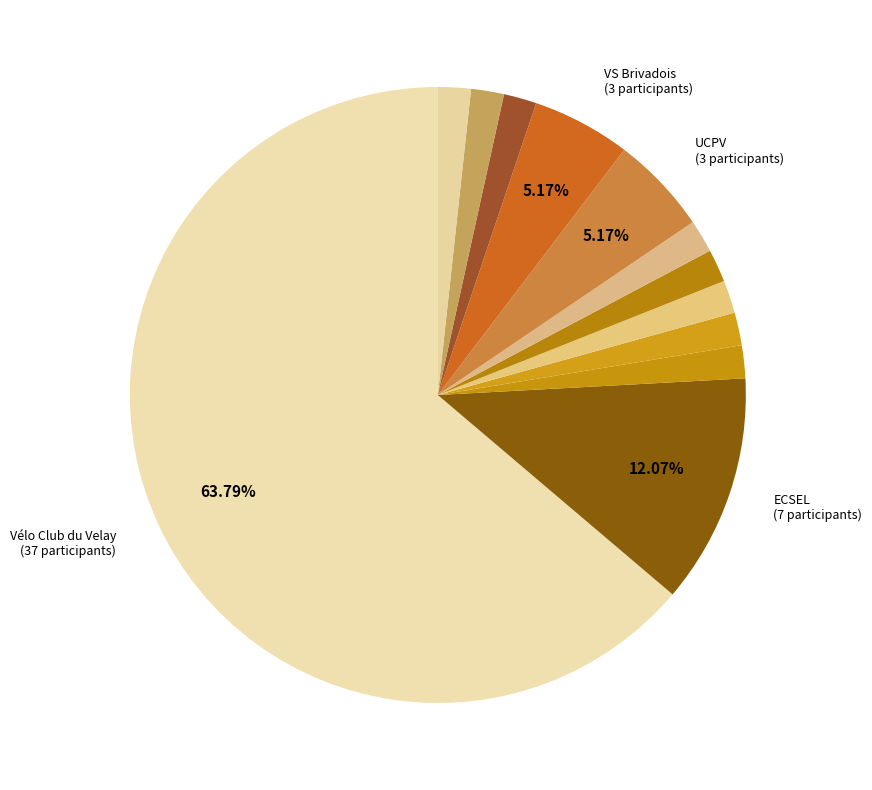

Which slice is the largest?

Vélo Club du Velay